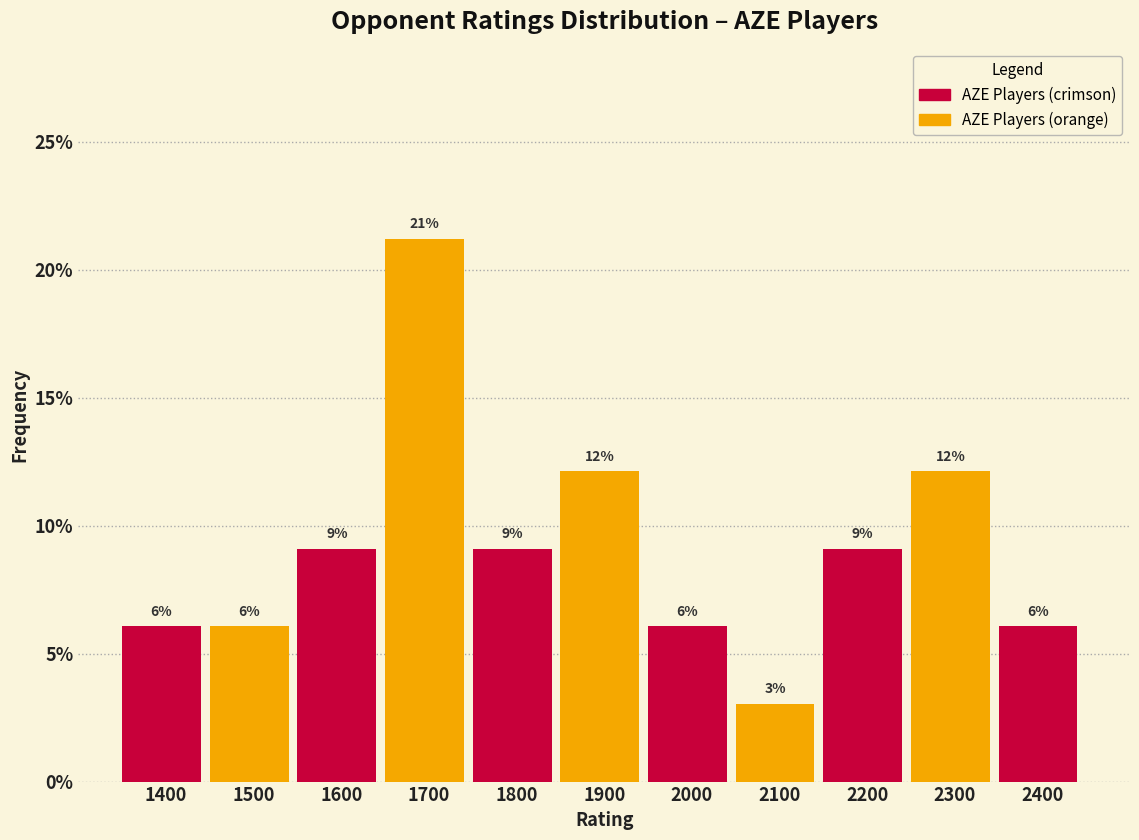

How many bars are there in total?

11